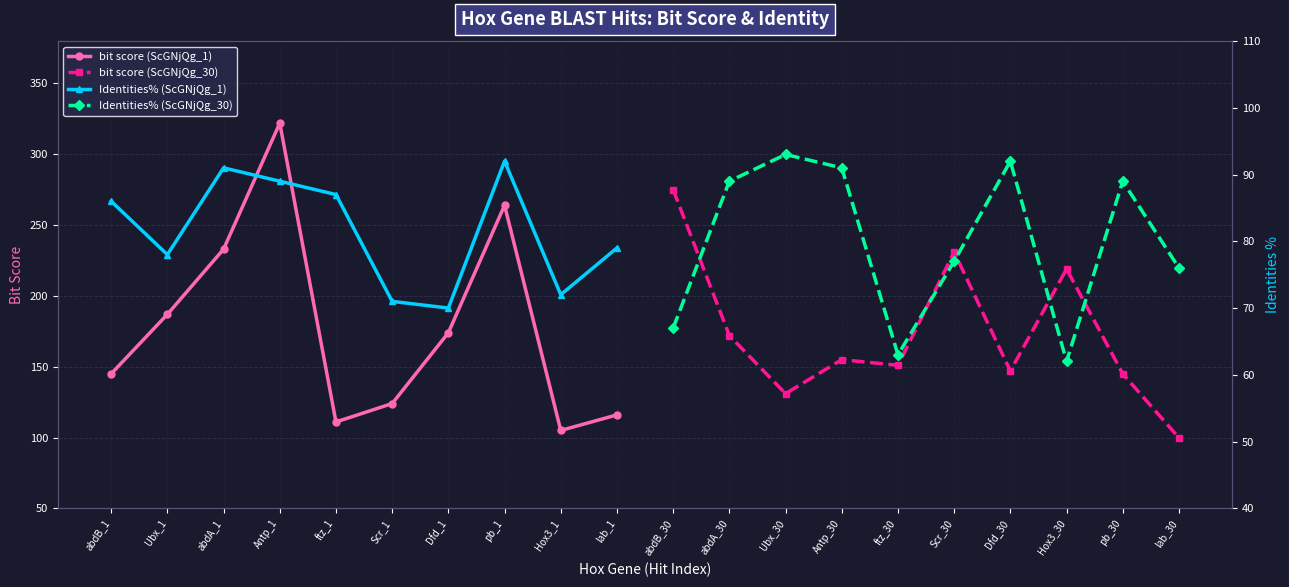

True or false: bit score (ScGNjQg_1) has a value of 264.0 at pb_1.

True